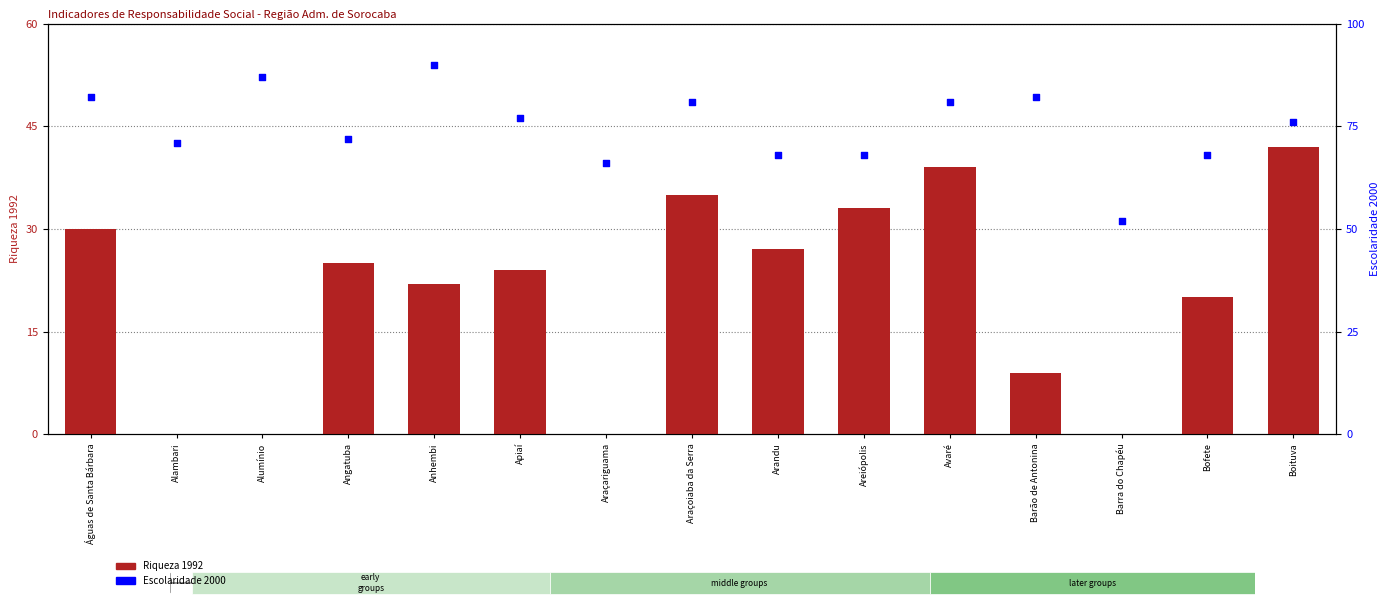

What is the total value across all series at Avaré?

120